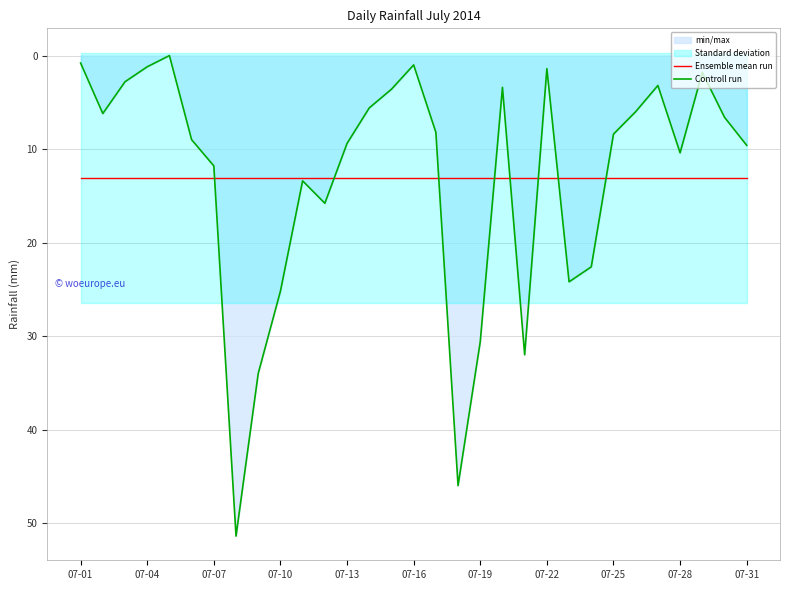

What position from the right is 14?

17